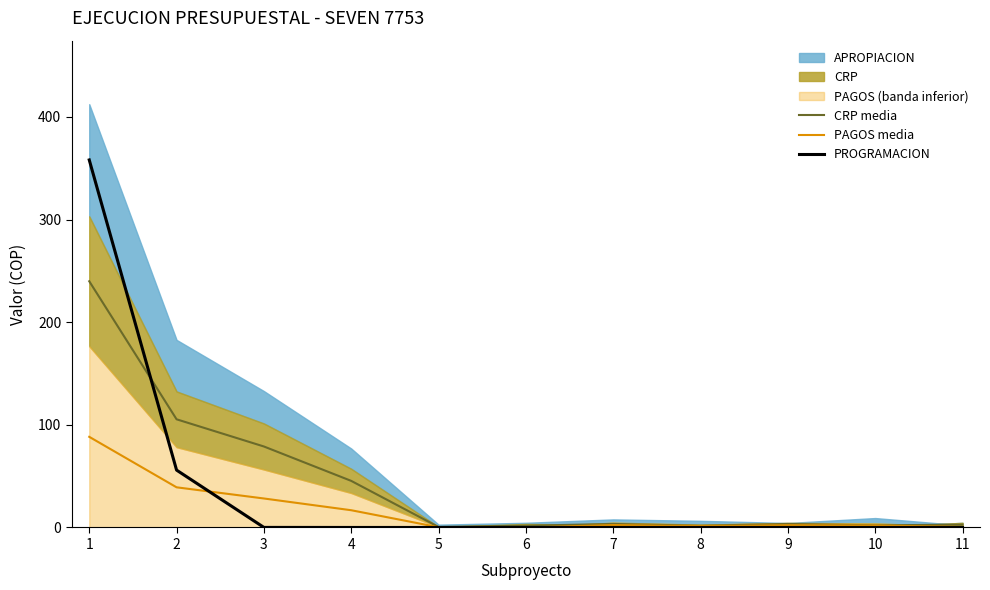

At how many categories does at least one series exceed 322?

1